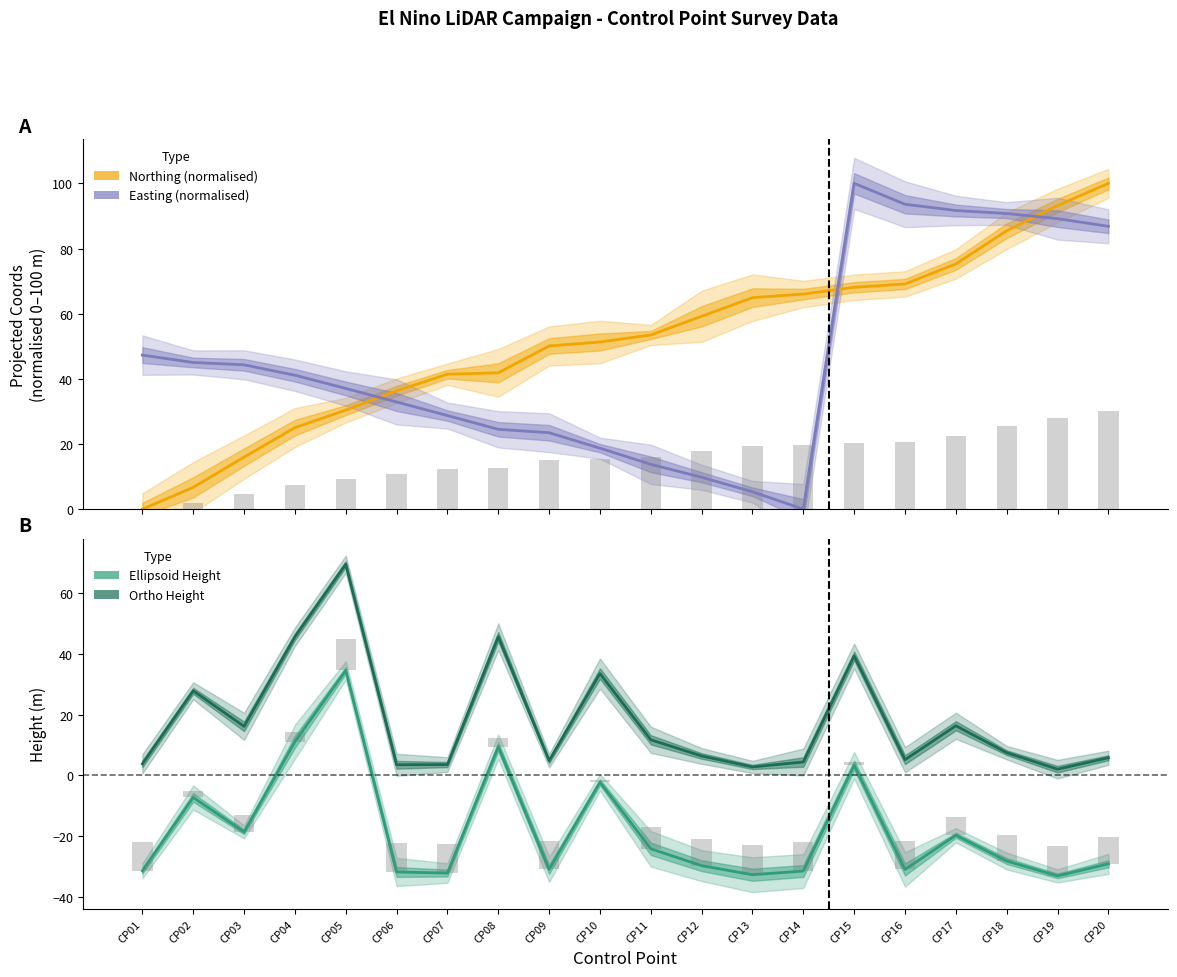

The value of Ellipsoid Height at CP14 is -50.5. True or false?

False